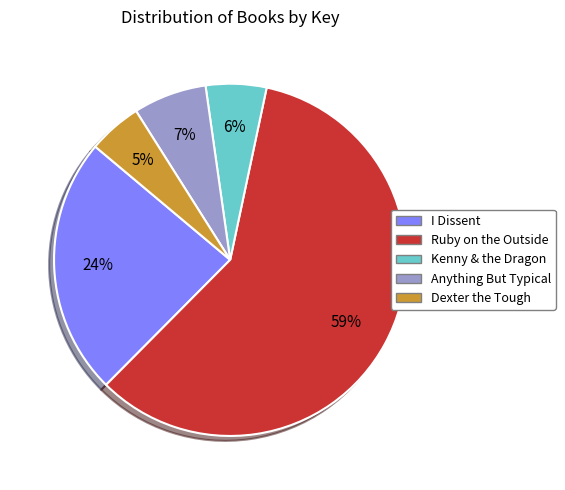

True or false: I Dissent accounts for 24% of the total.

True